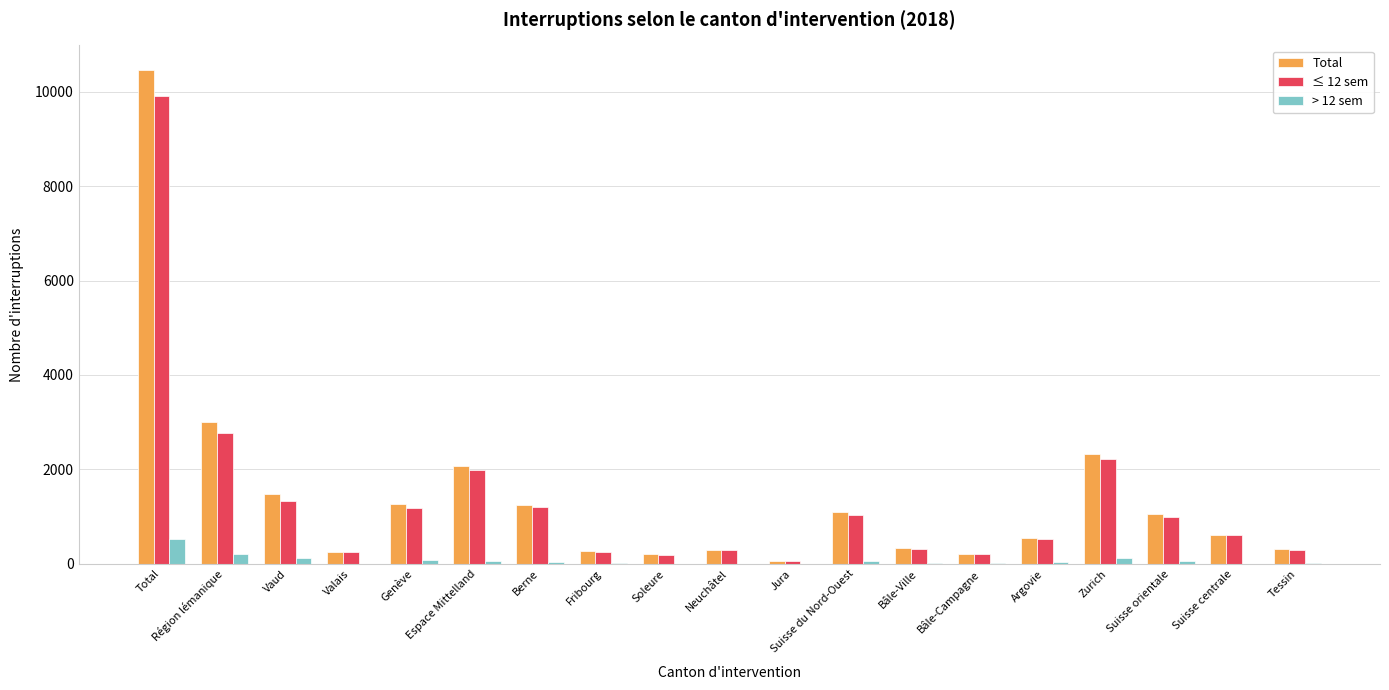

True or false: ≤ 12 sem has a value of 3774 at Région lémanique.

False